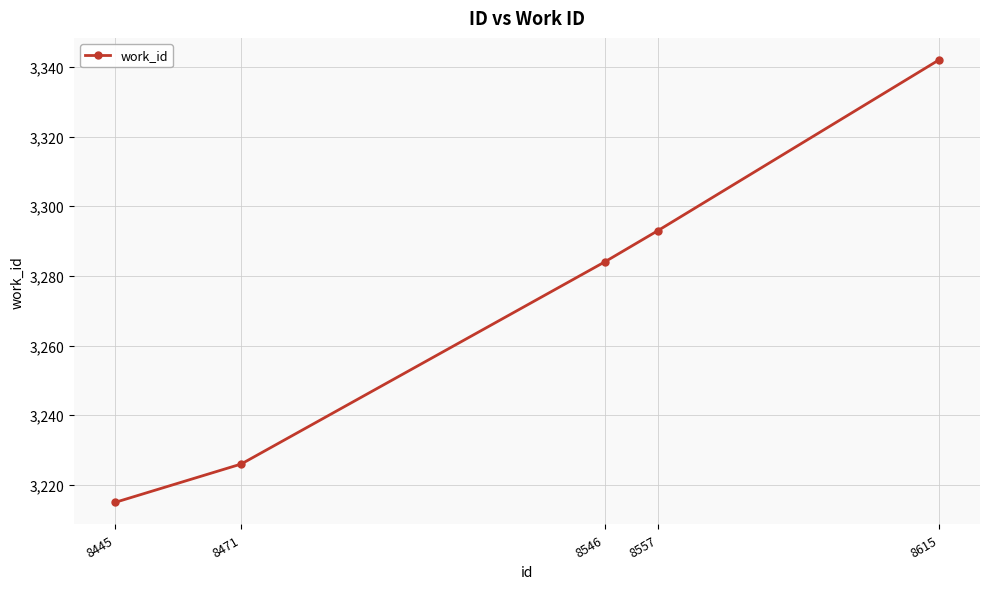

How many data points does each series have?

5